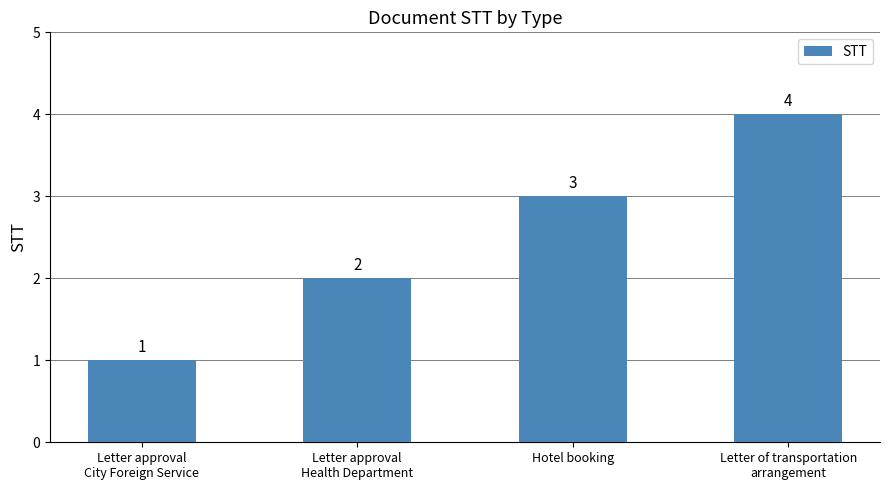

Approximately how many times larger is the value at Hotel booking compared to Letter approval
Health Department?

1.5